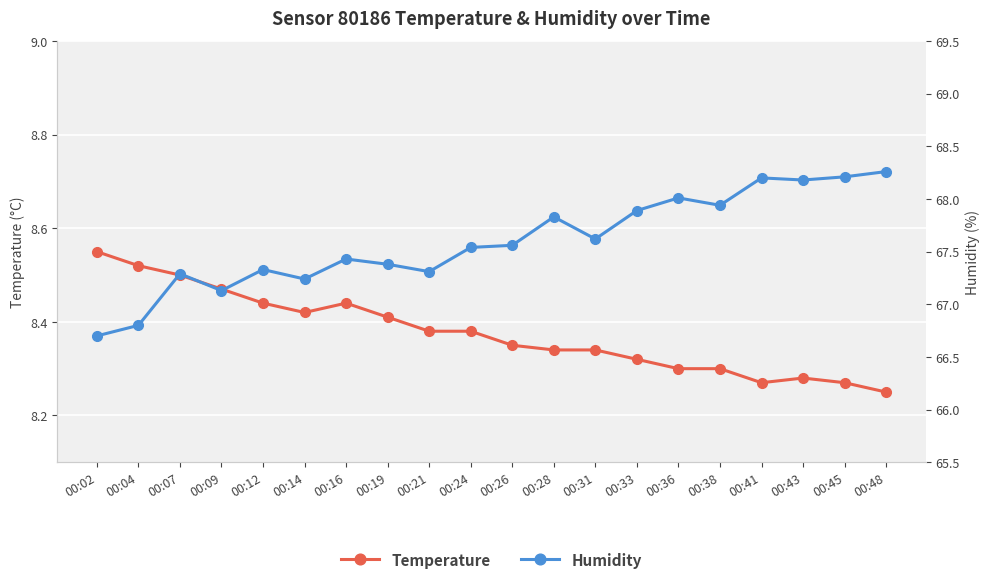

True or false: Humidity and Temperature cross at least once.

False